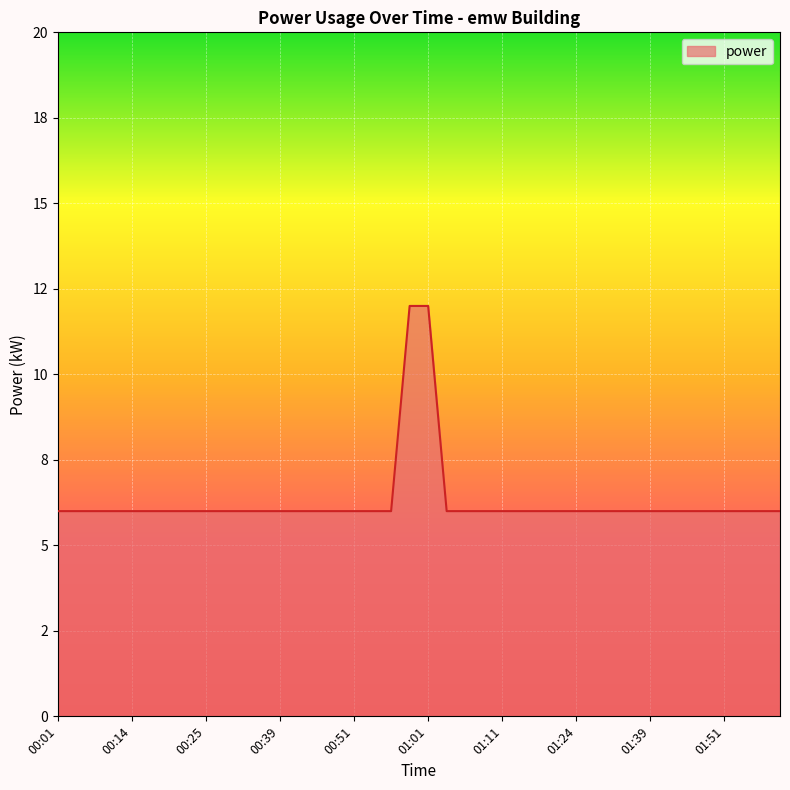

What is the label of the 12th point from the left?

00:36